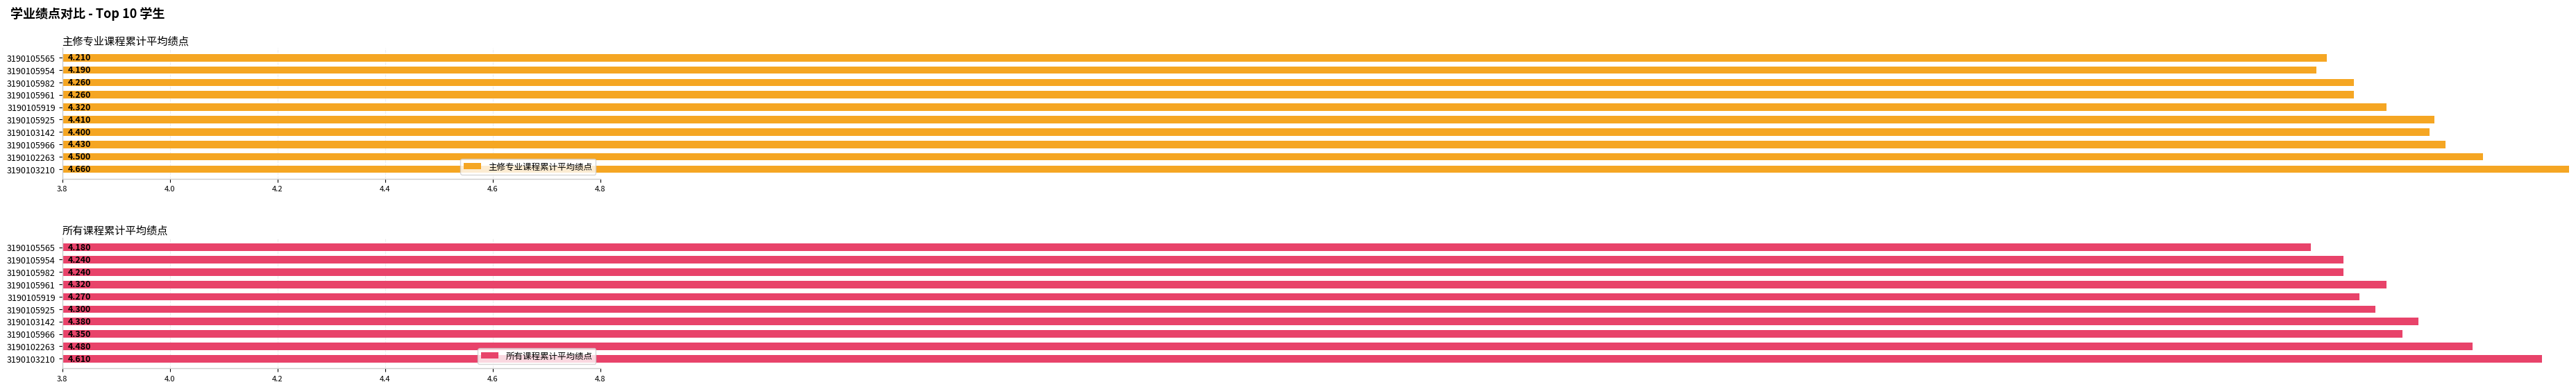

Reading left to right, extract all data points from this chart.

主修专业课程累计平均绩点: 4.7	4.5	4.4	4.4	4.4	4.3	4.3	4.3	4.2	4.2
所有课程累计平均绩点: 4.6	4.5	4.3	4.4	4.3	4.3	4.3	4.2	4.2	4.2